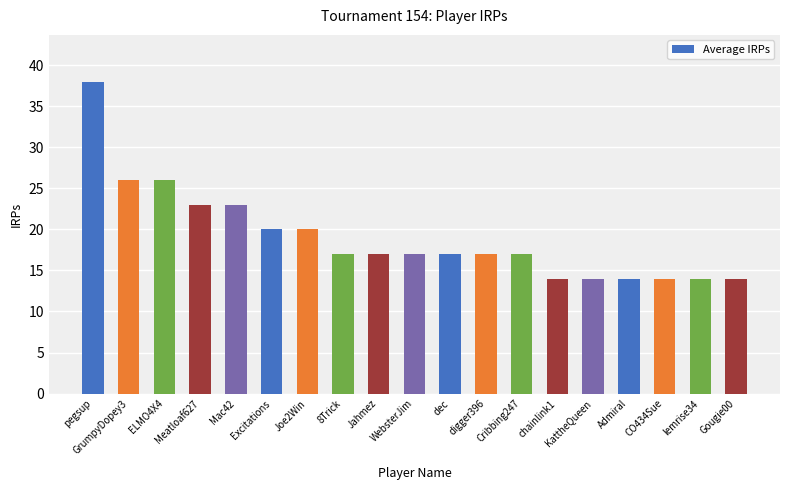

What is the ratio of the value at chainlink1 to the value at Mac42?

0.6